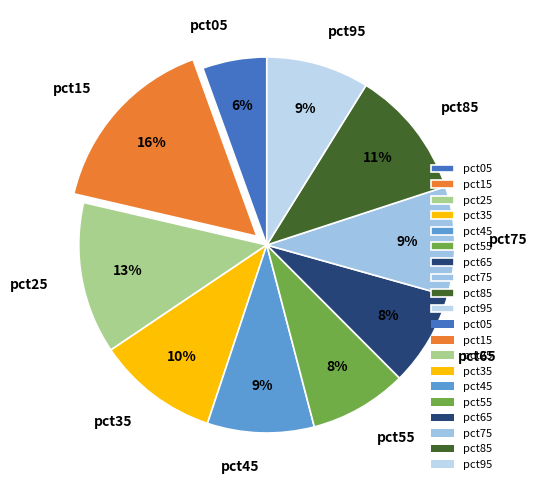

Which slice is the largest?

pct15